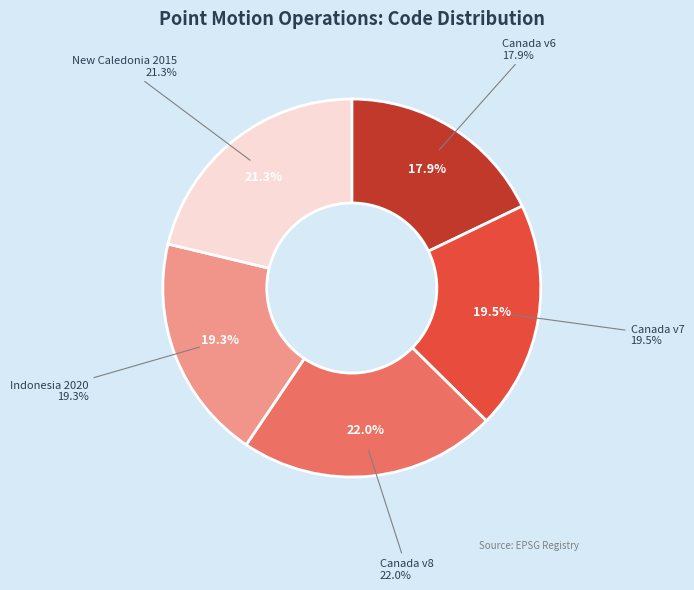

To the nearest percent, what is the difference between the Canada velocity grid v8 and Canada velocity grid v7 slice percentages?

3%